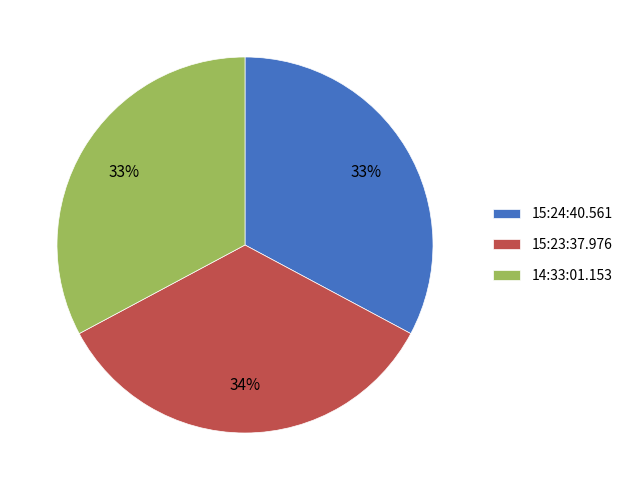

To the nearest percent, what is the combined percentage of 15:24:40.561 and 14:33:01.153?

66%